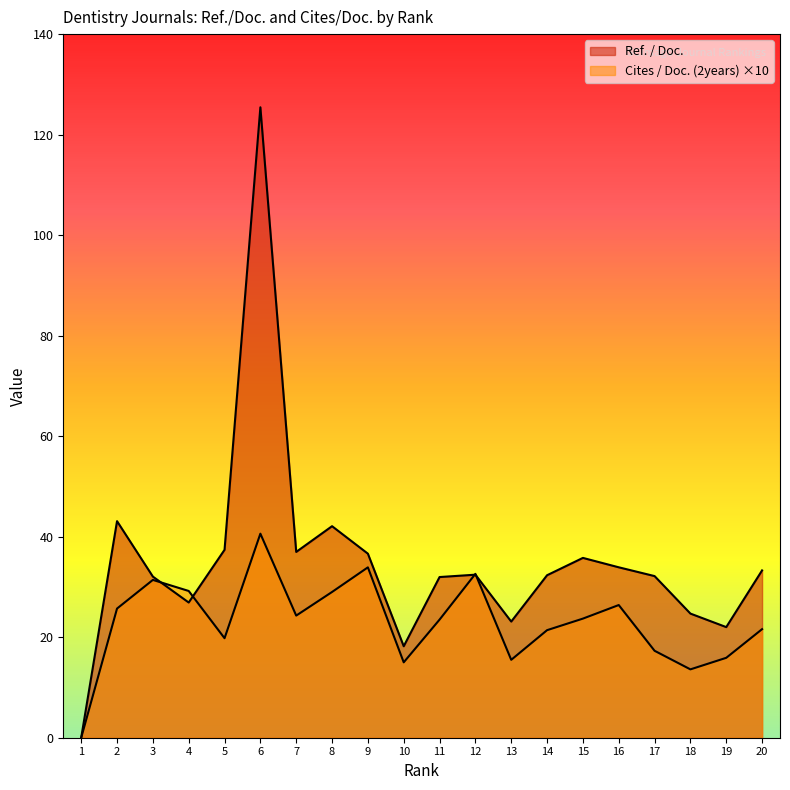

Read the Cites / Doc. (2years) value at 17.

17.3